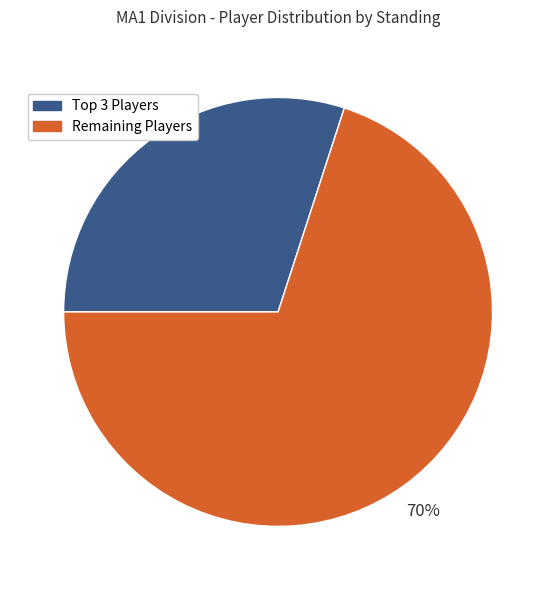

Does any single category account for the majority?

Yes